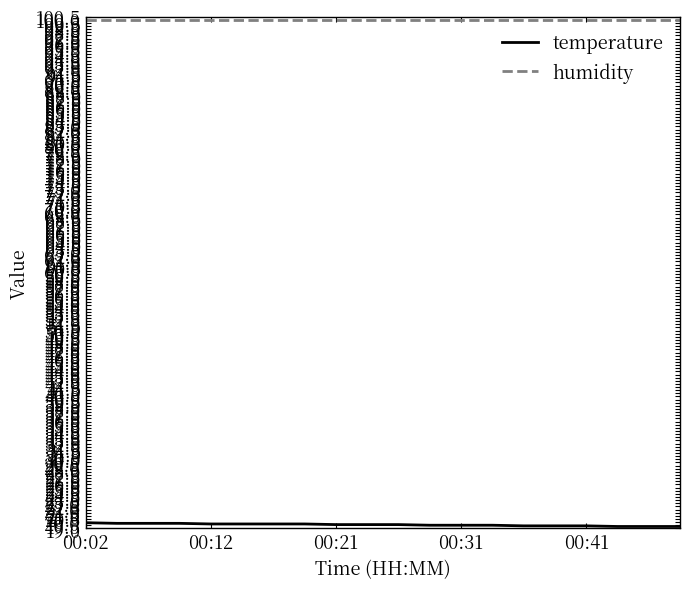

True or false: humidity and temperature intersect in this chart.

False